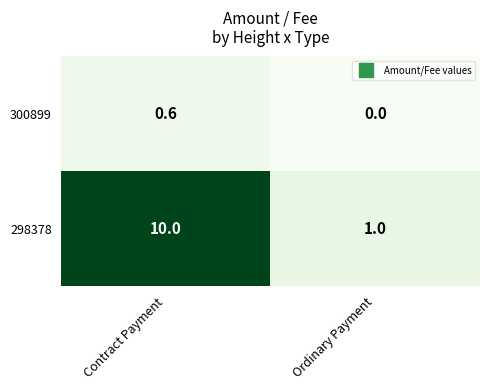

Is it true that 300899 equals 1.0 at Contract Payment?

False